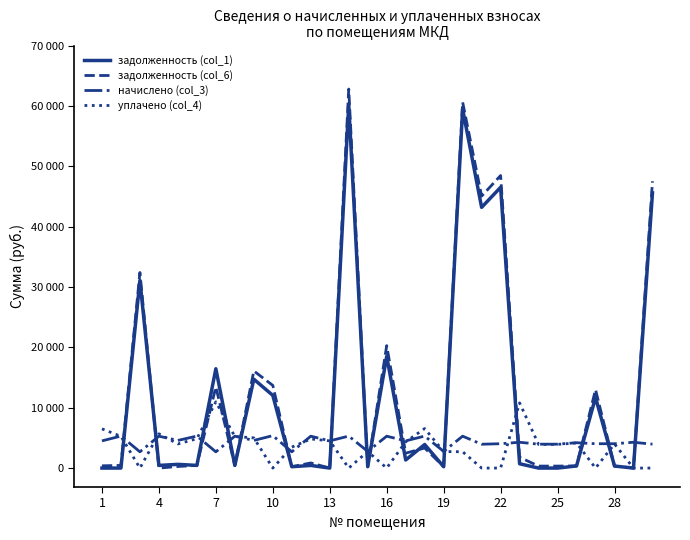

What are all the series names shown in the legend?

задолженность (col_1), задолженность (col_6), начислено (col_3), уплачено (col_4)